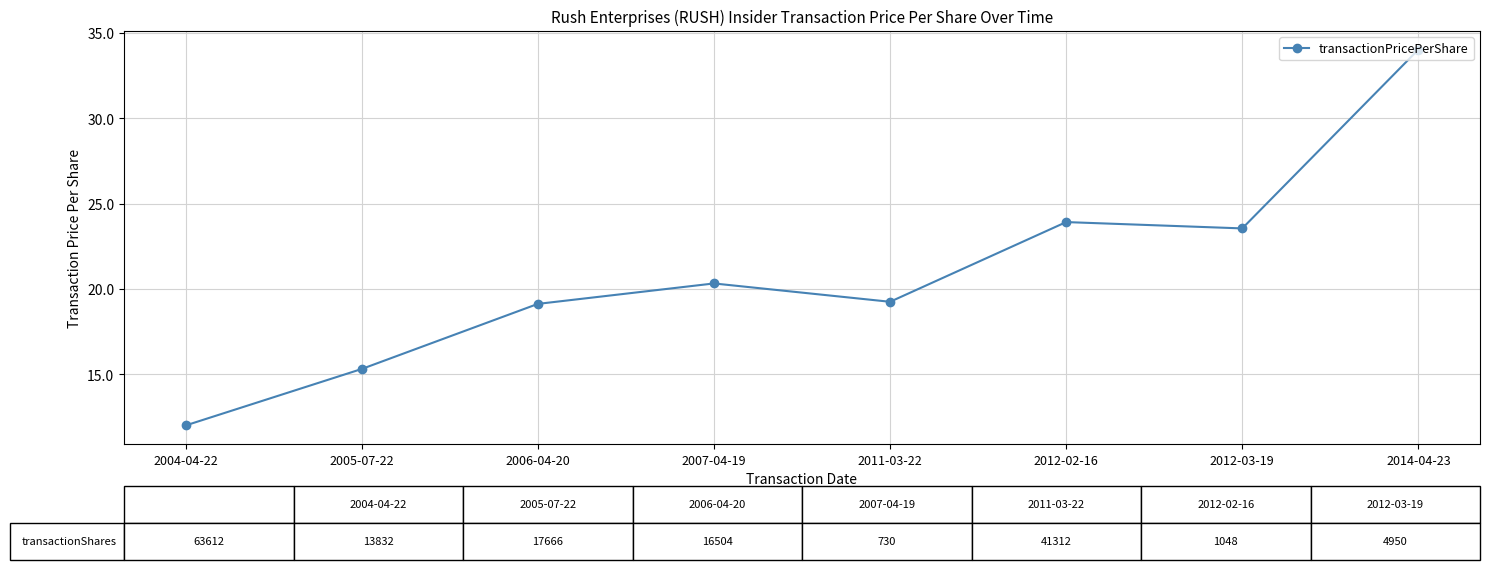

What is the maximum value shown in the chart?

34.0